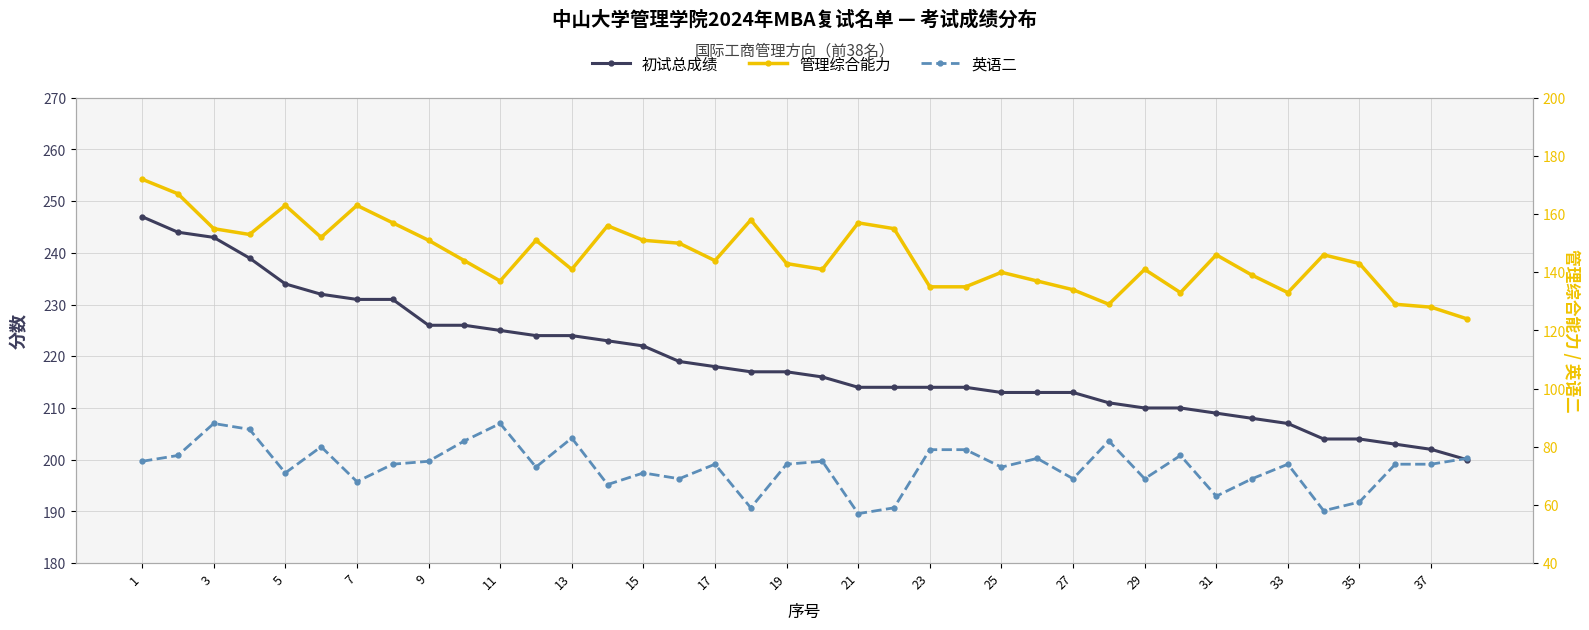

What is the sum of the 管理综合能力 values at 31 and 28?

280